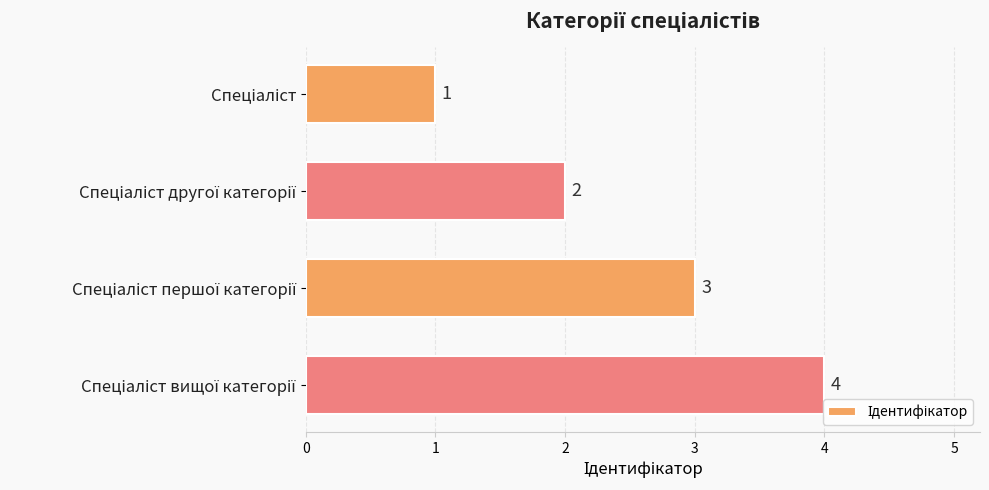

Does the chart contain any negative values?

No